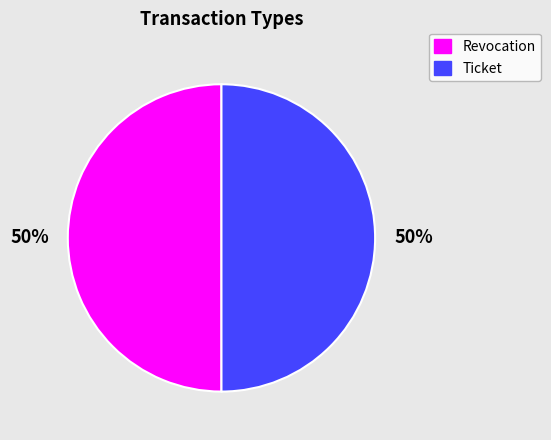

Is it true that Revocation is 50% of the pie?

True